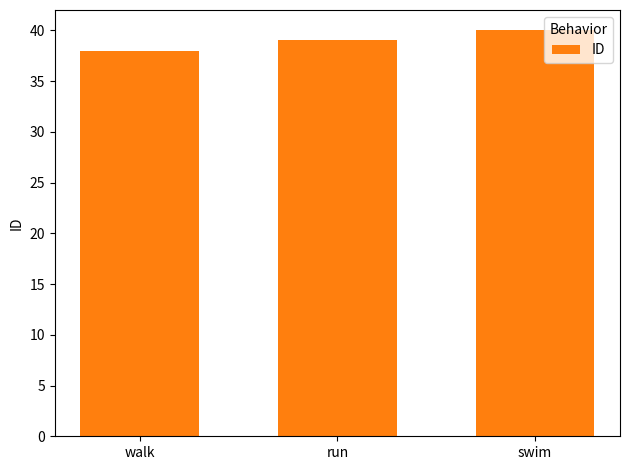

Does the chart contain any negative values?

No